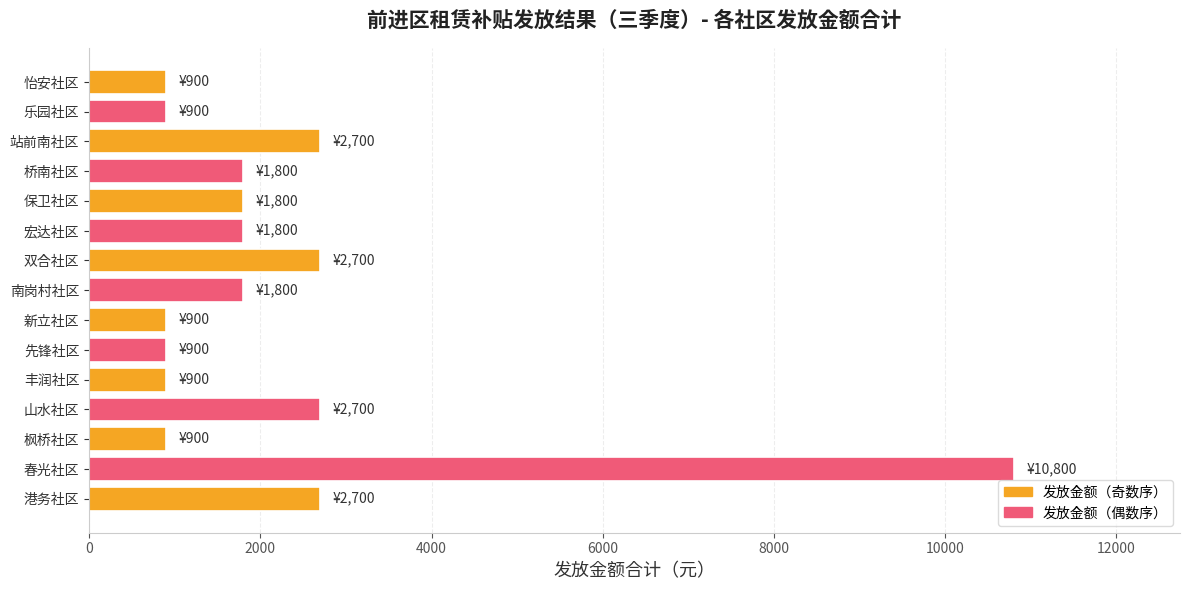

Does the chart contain any negative values?

No